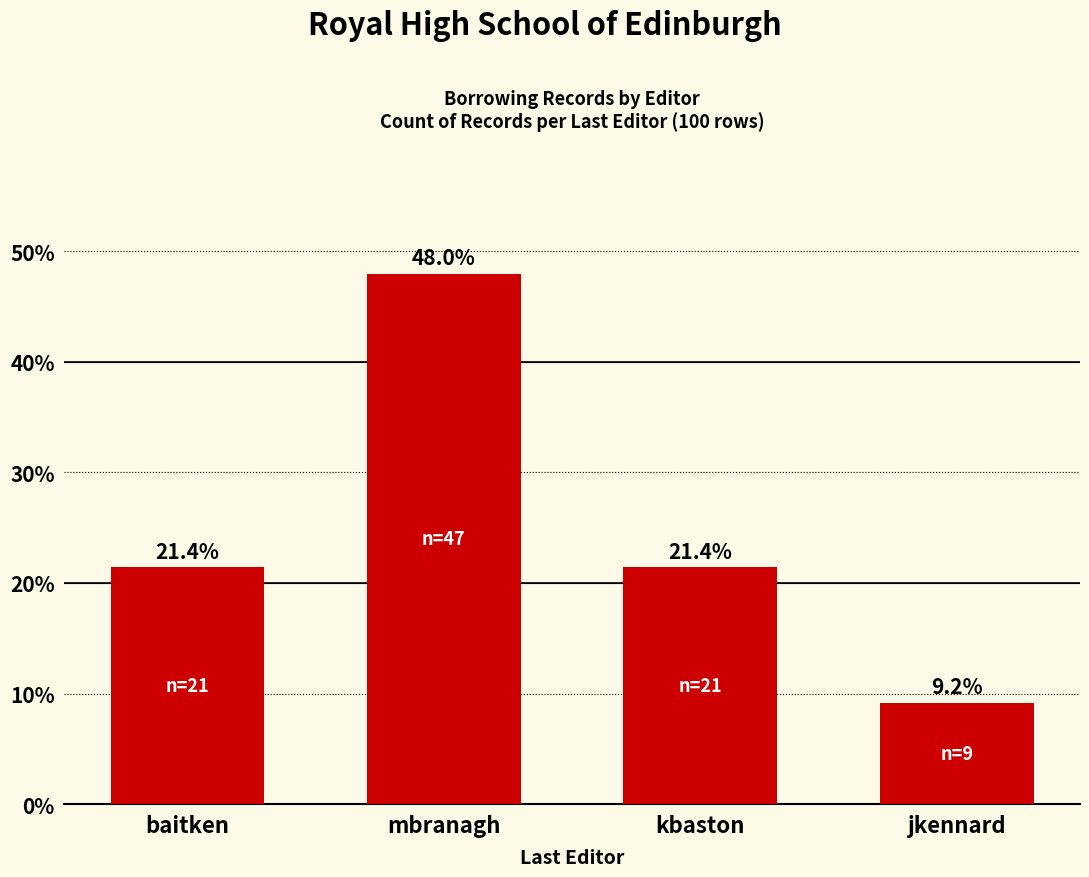

Is it true that the value at kbaston is 9.3?

False